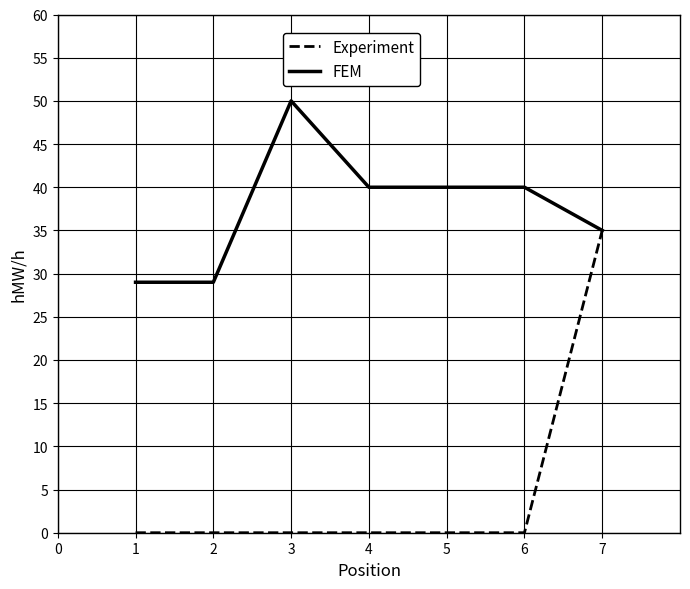

The value of Experiment at 5 is -24. True or false?

False